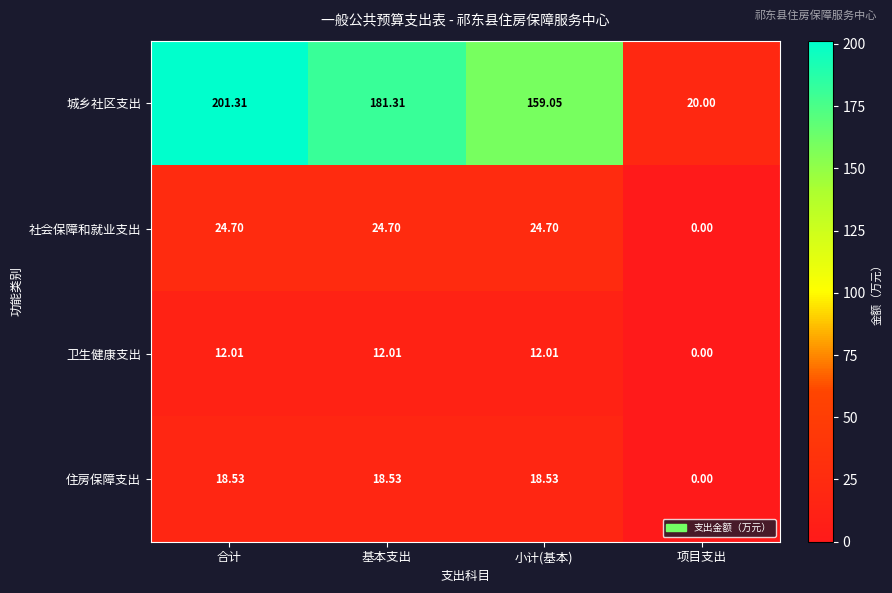

At which category does the chart reach its minimum across all series?

项目支出